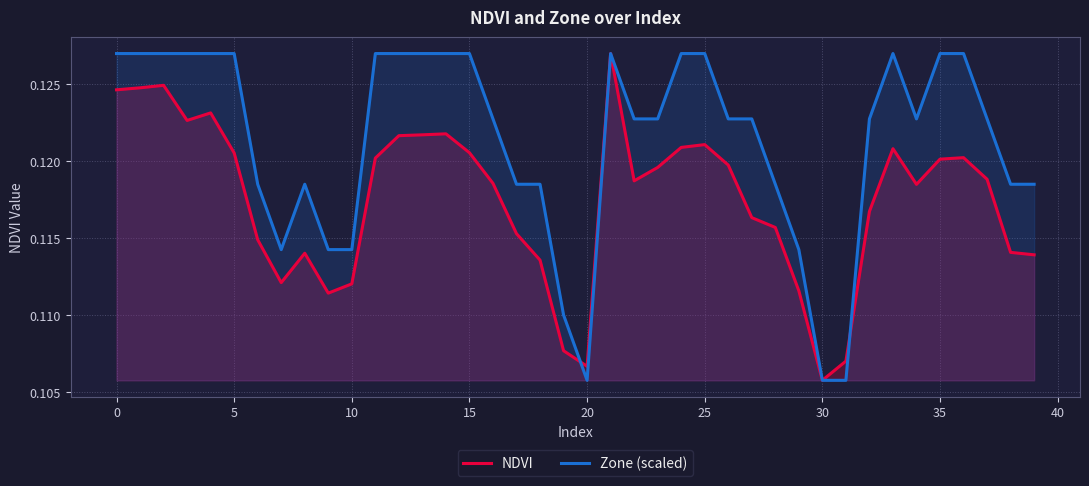

Between 36 and 30, which is larger?

36